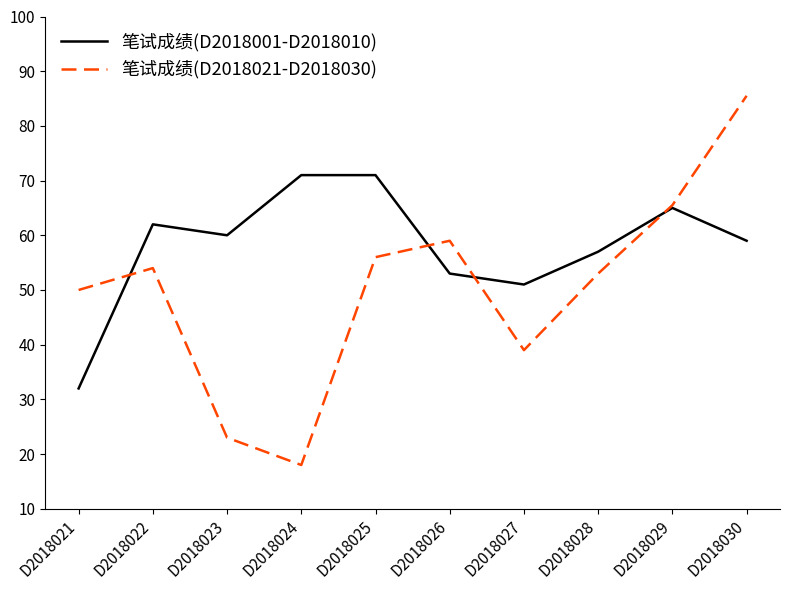

Count the number of data series in this chart.

2